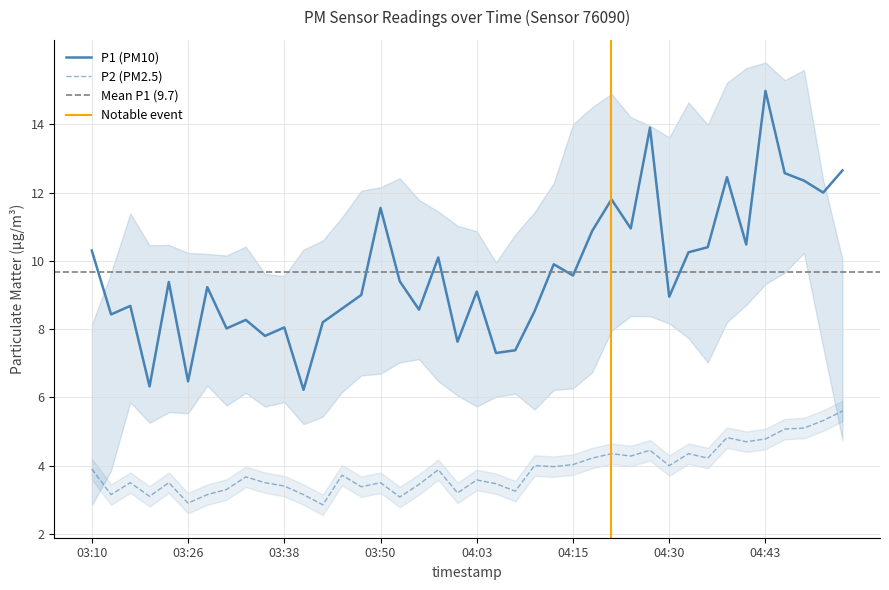

Is it true that P2 equals 5.3 at 04:50?

True